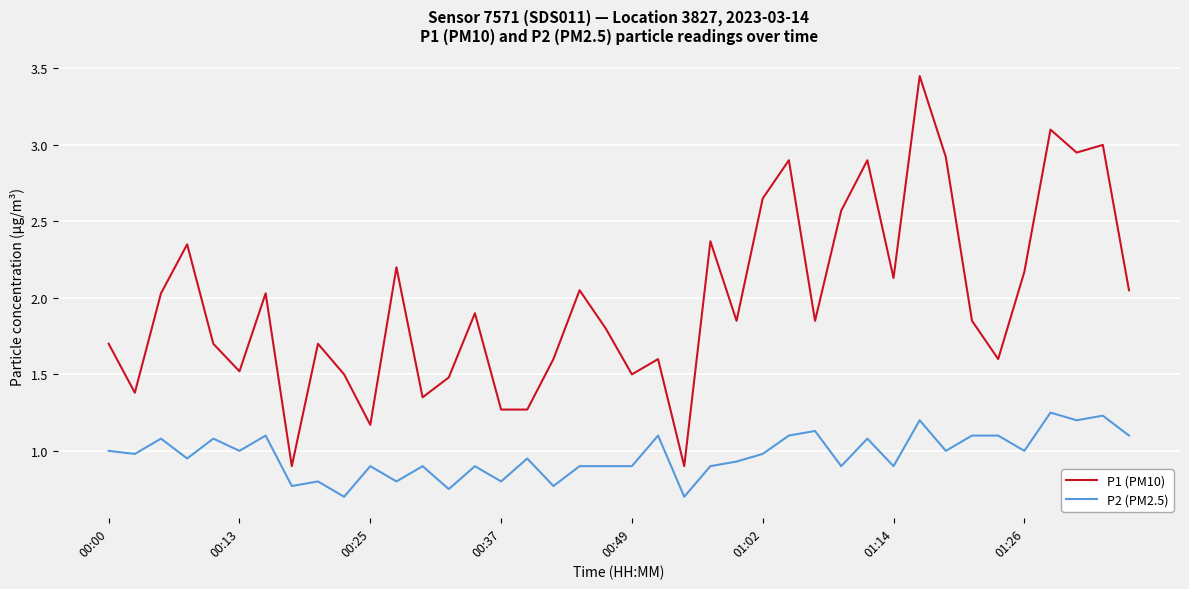

Which series has the largest total across all categories?

P1 (PM10)